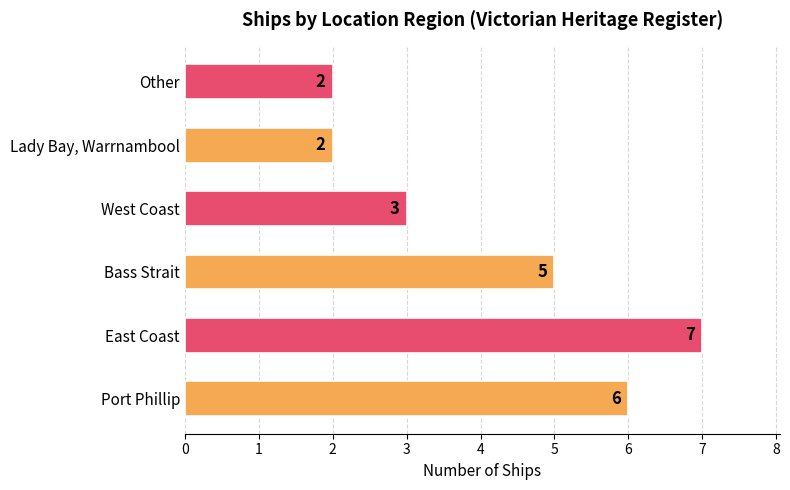

Are the bars horizontal?

Yes